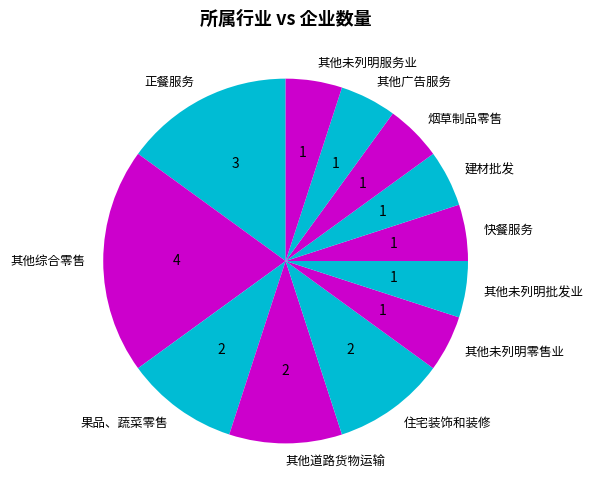

True or false: 快餐服务 accounts for 5% of the total.

True